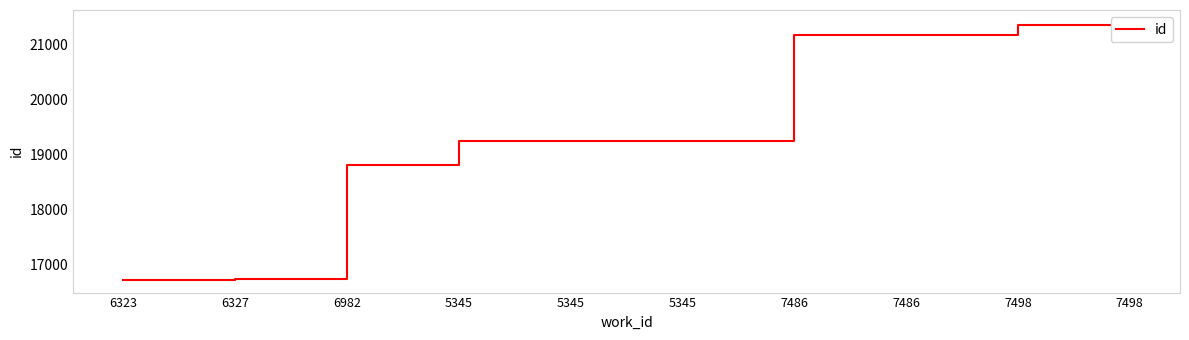

What is the ratio of the value at 7498 to the value at 6327?

1.3